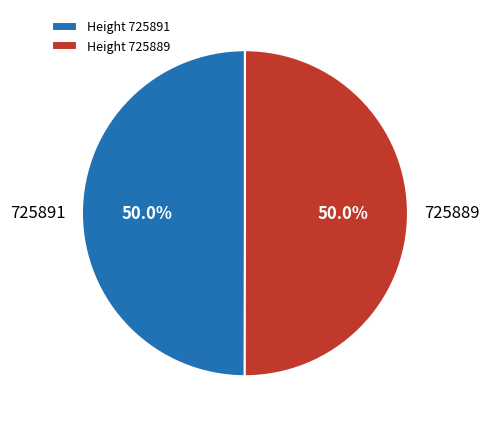

True or false: 725891 accounts for 64% of the total.

False